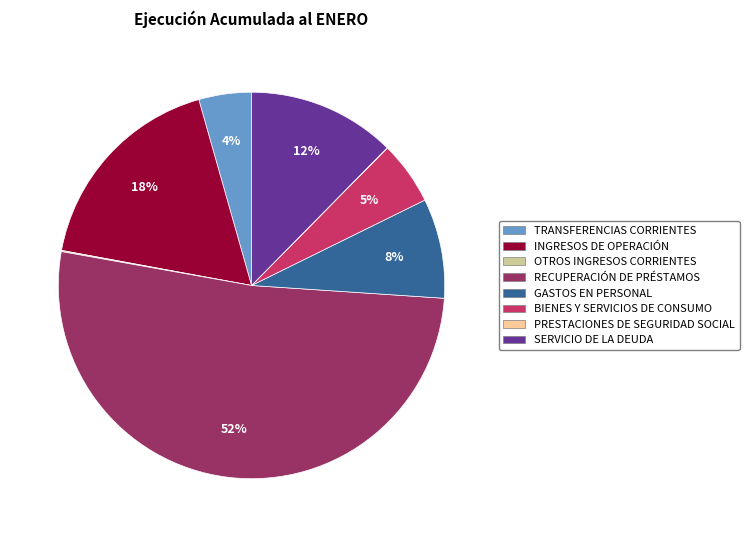

True or false: BIENES Y SERVICIOS DE CONSUMO accounts for 5% of the total.

True